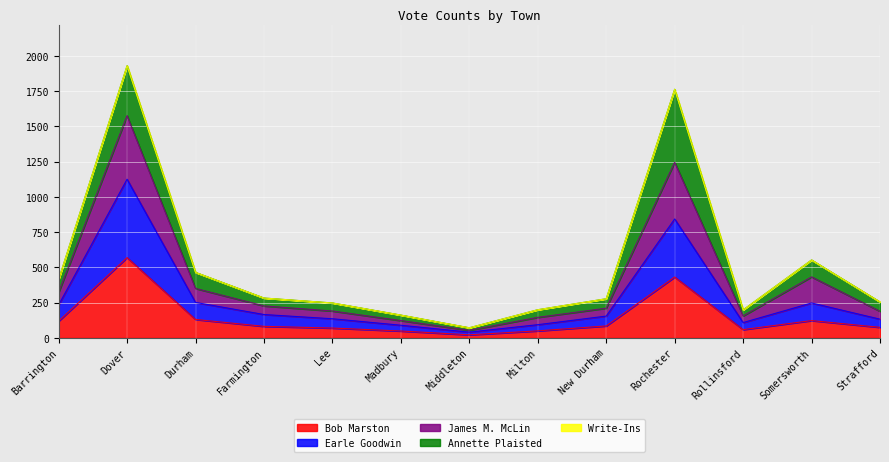

Which category has the highest value in the Bob Marston series?

Dover